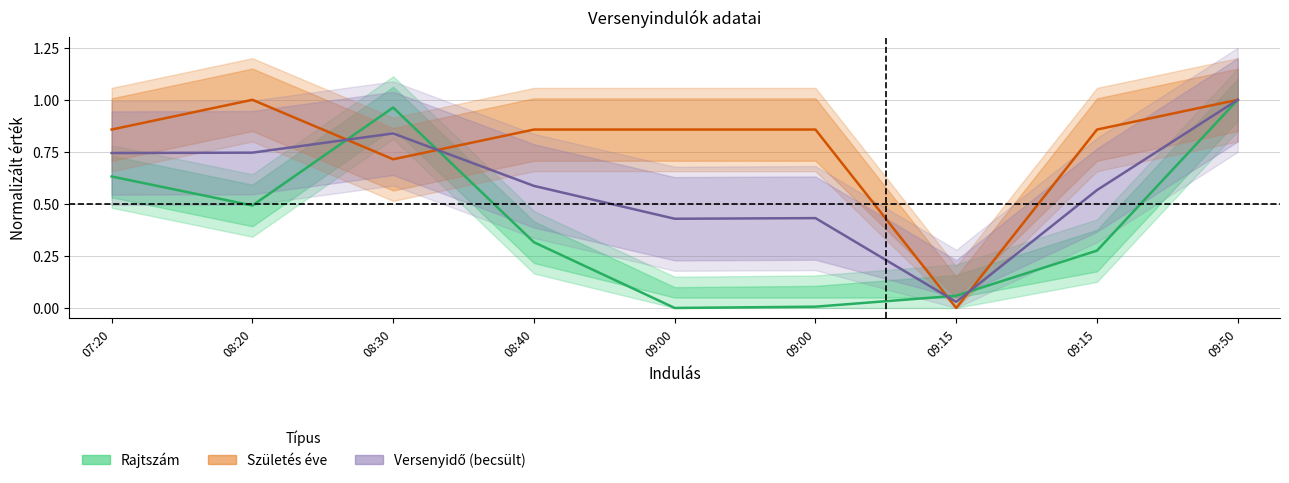

The Rajtszám series shows 0.2 at 08:20. True or false?

False